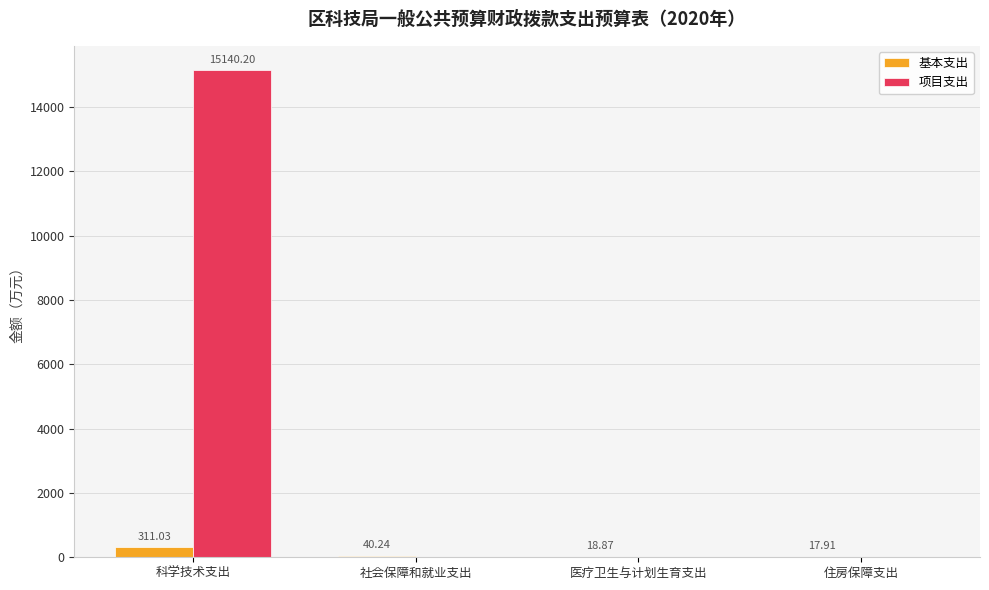

What is the total value across all series at 科学技术支出?

15451.2